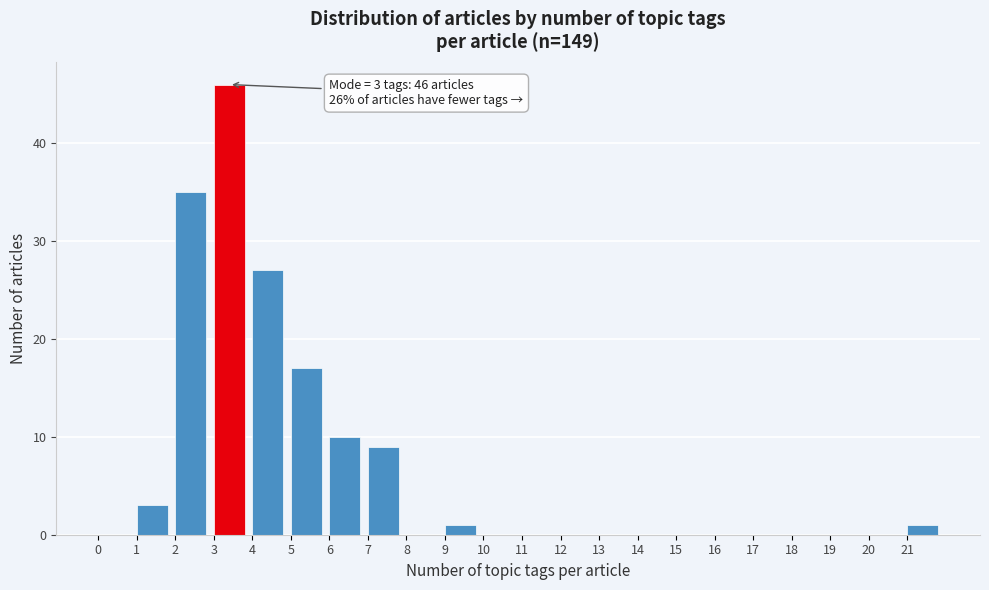

Which range on the x-axis has the tallest bar?

3 to 4